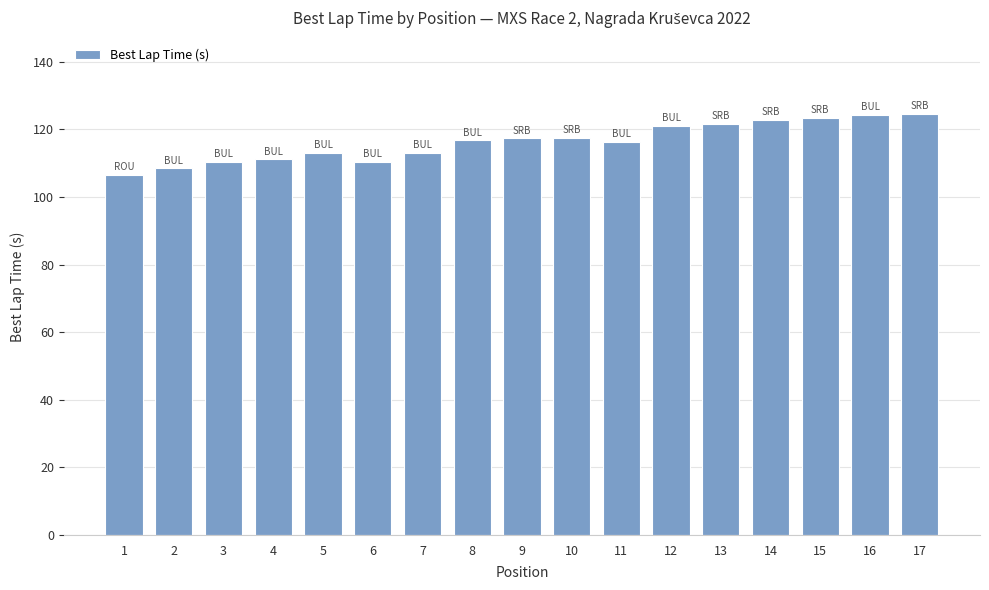

At which category does the chart reach its minimum across all series?

1